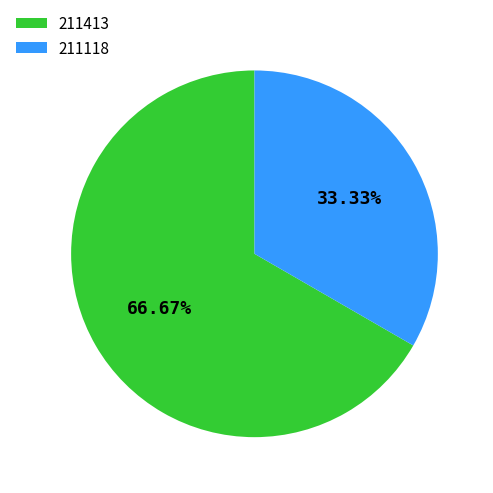

To the nearest percent, what is the difference between the largest and smallest slice percentages?

33%